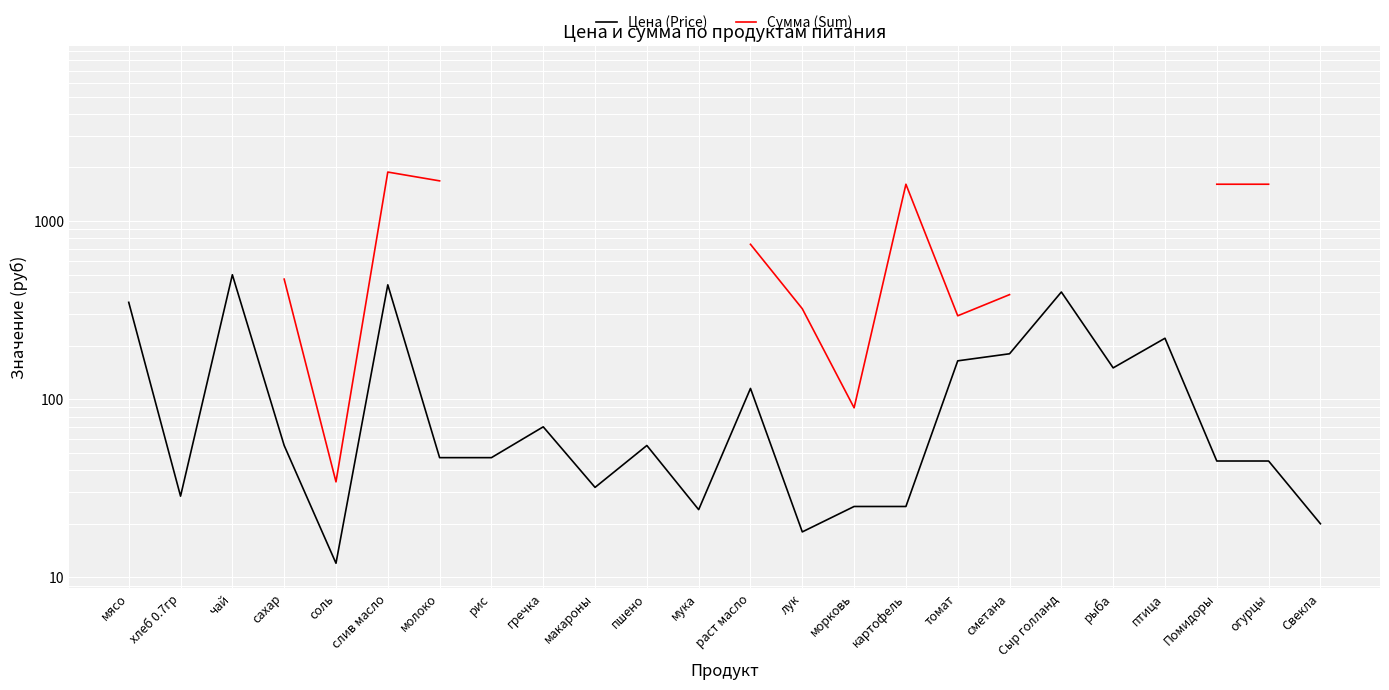

What is the value of the Сумма (Sum) point at the 4th from the left?

472.6